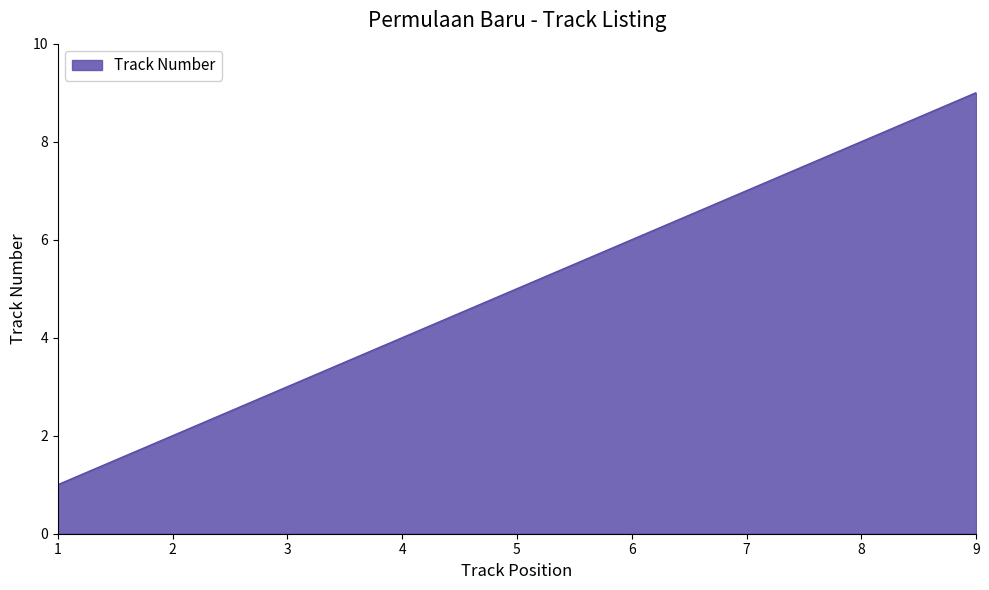

What is the greatest value displayed?

9